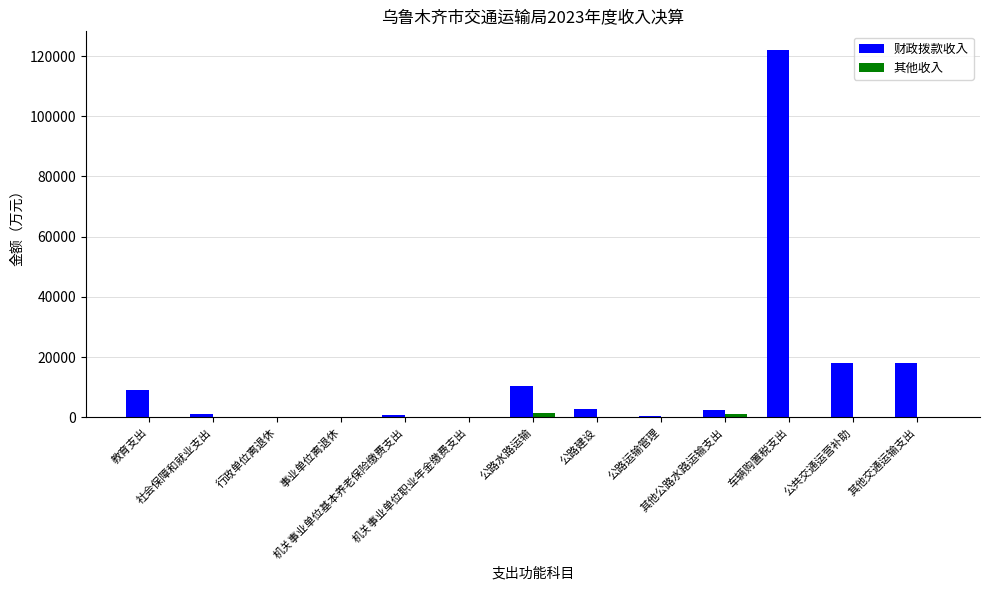

What is the greatest value displayed?

122100.0